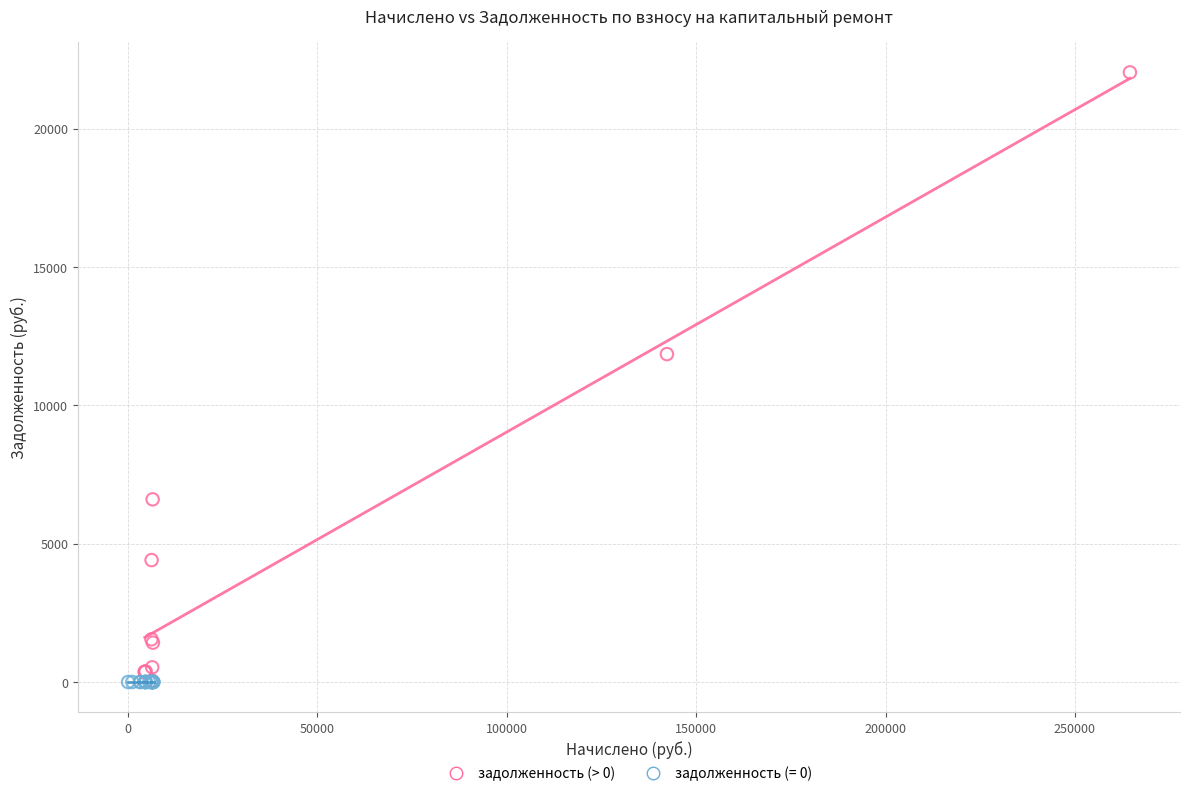

Which series reaches the maximum Y coordinate?

задолженность (> 0)